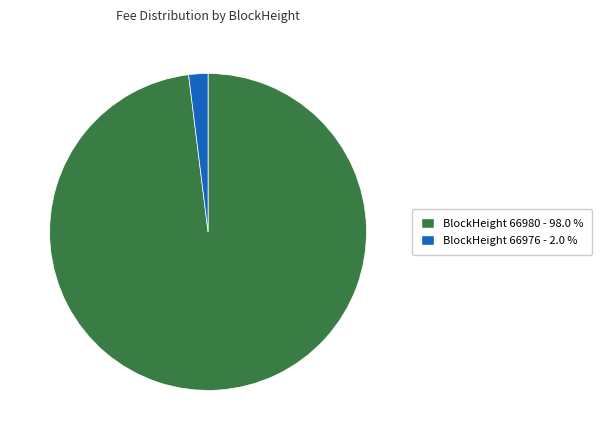

Count the number of slices in the pie.

2